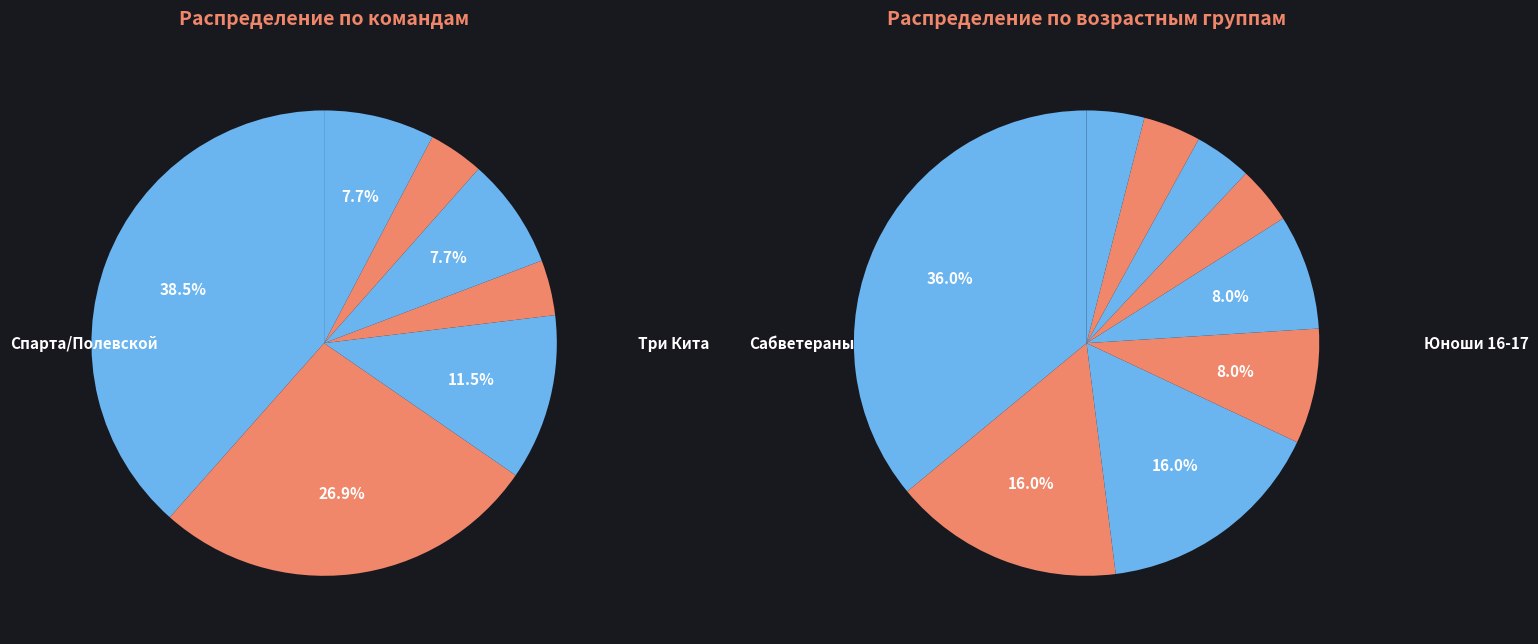

What is the change in value from Три Кита to Арарат/Полевской?

-4